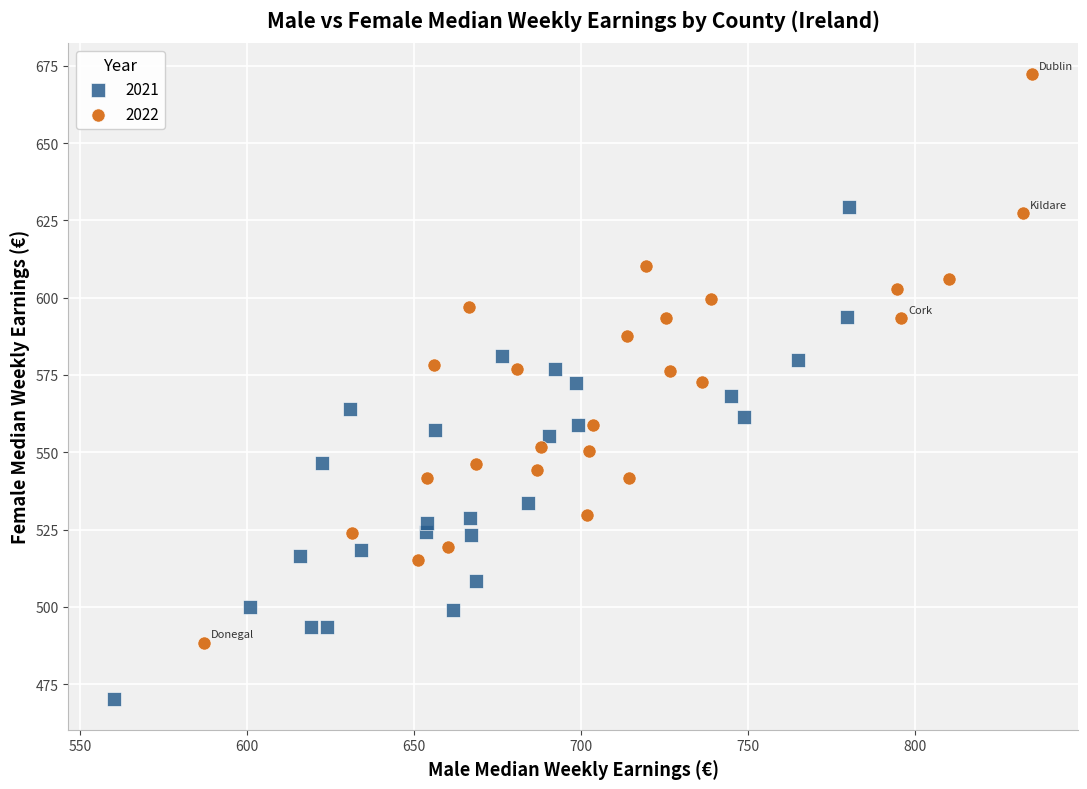

Which series has the widest spread of Y values?

2022